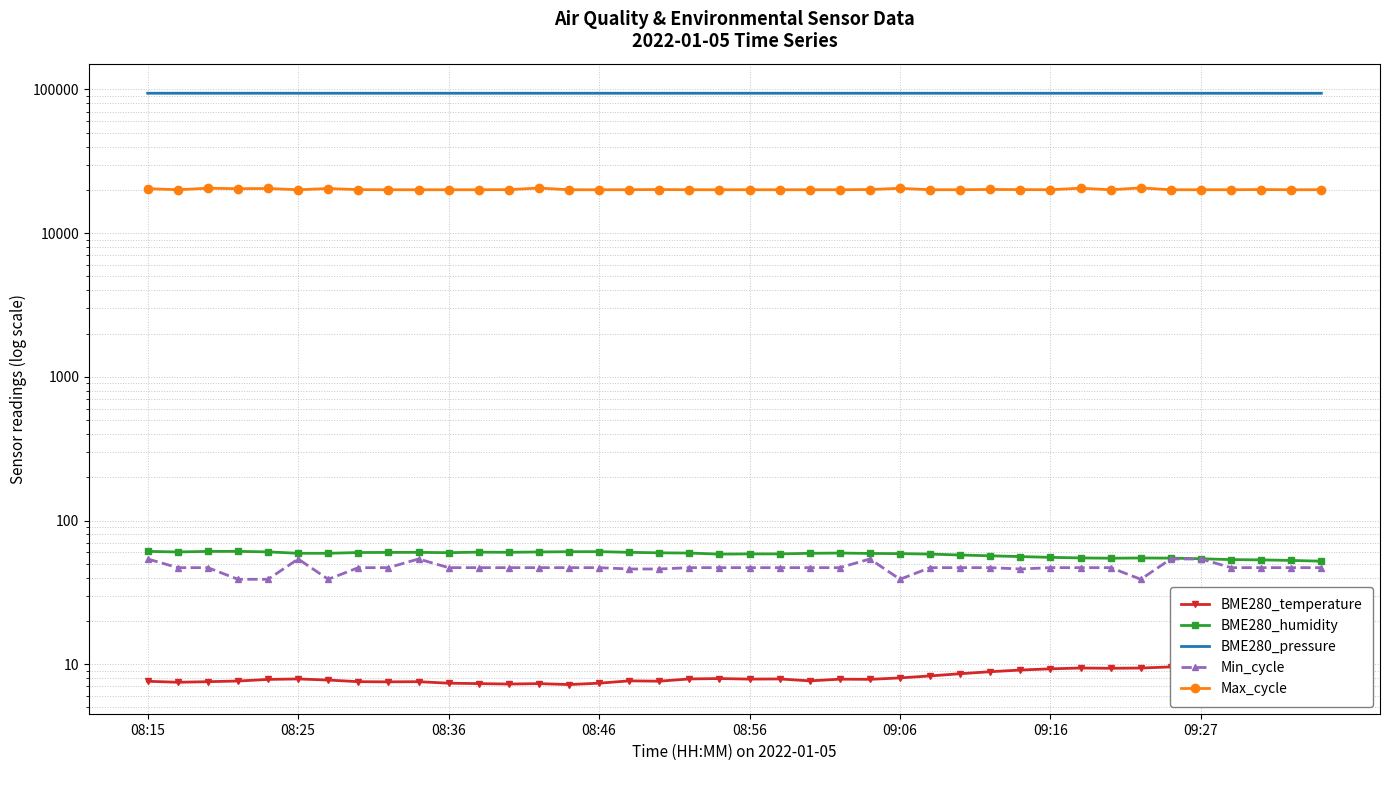

True or false: BME280_pressure has a value of 94037.4 at 26.

True